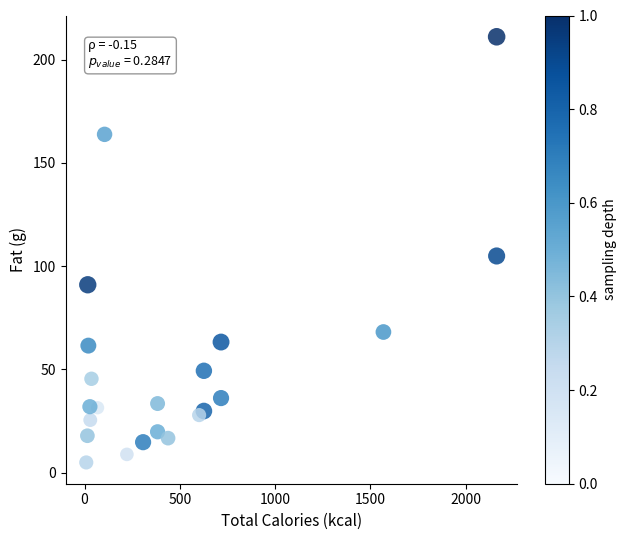

What is the range of X values (max minus min)?

2153.2